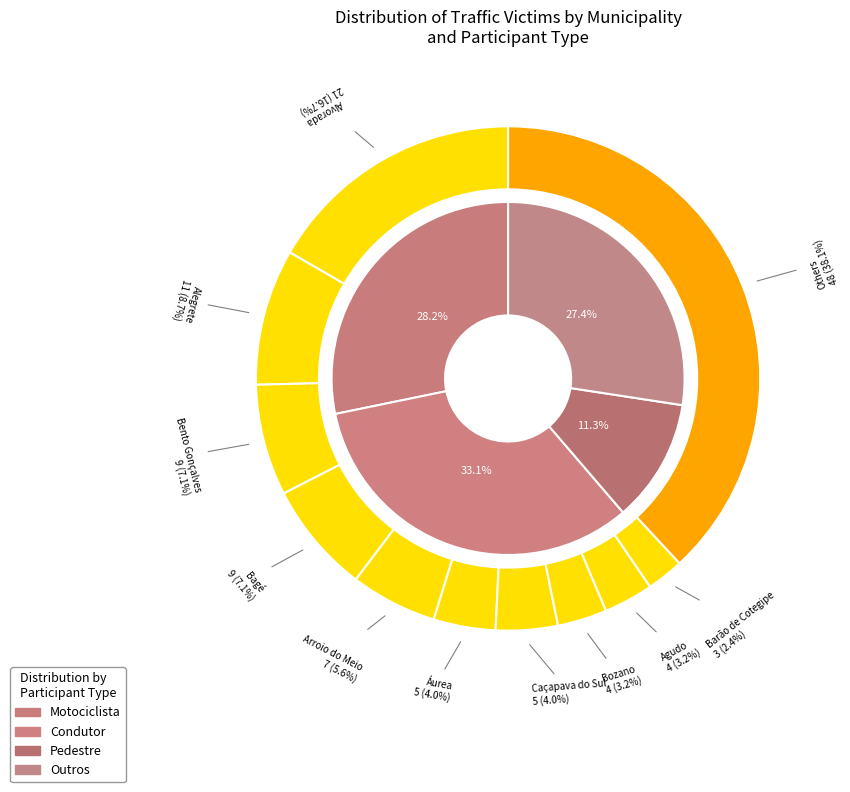

Does Arroio do Sal represent more than half of the total?

No